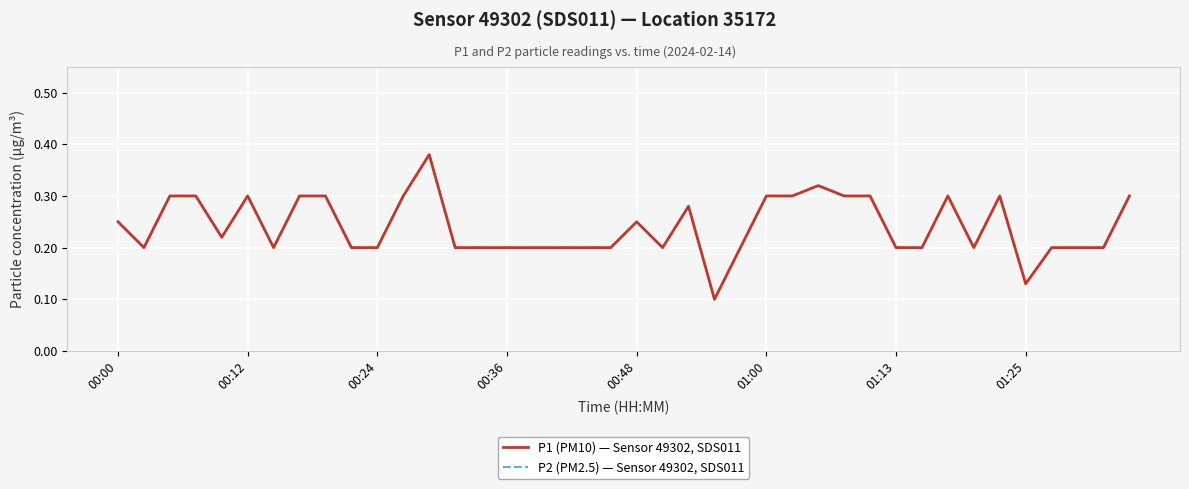

True or false: P2 (PM2.5) — Sensor 49302, SDS011 and P1 (PM10) — Sensor 49302, SDS011 intersect in this chart.

False